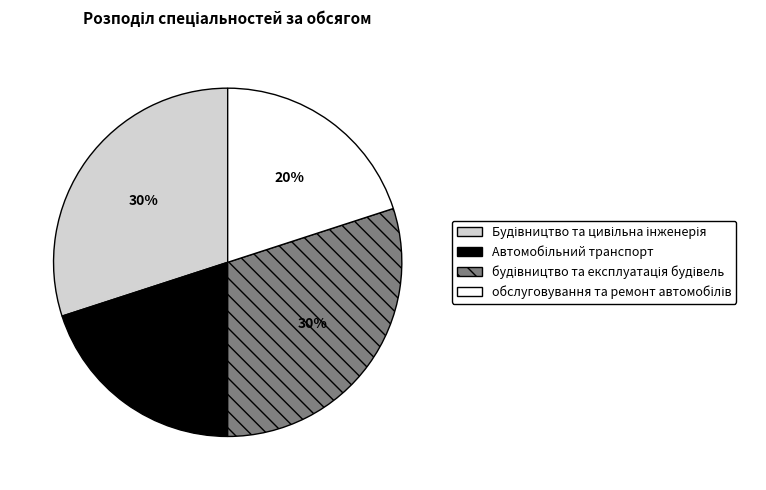

Is there any slice that represents more than half of the pie?

No